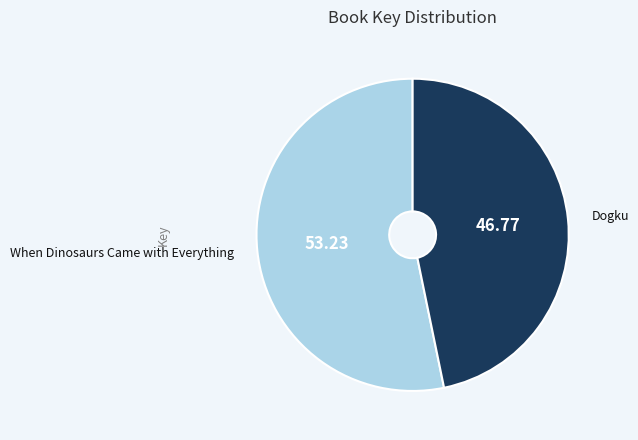

Rank the categories by value from highest to lowest.

When Dinosaurs Came with Everything, Dogku